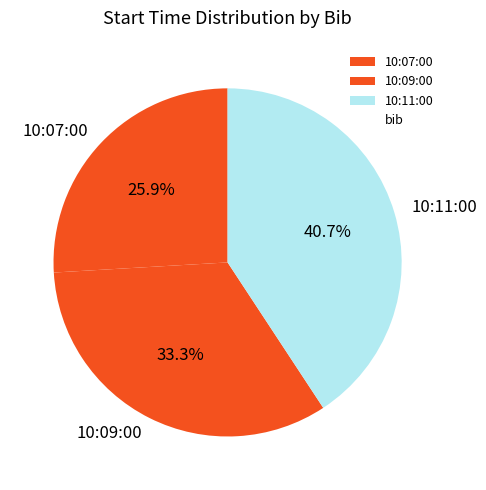

To the nearest percent, what is the average slice percentage?

33%